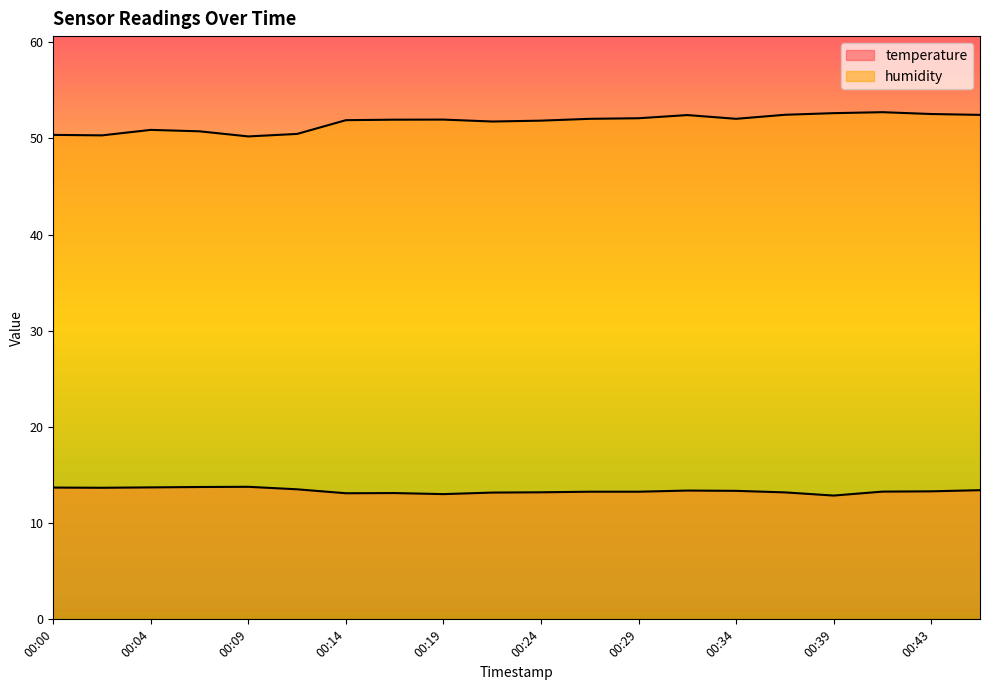

Read the temperature value at 00:31.

13.4